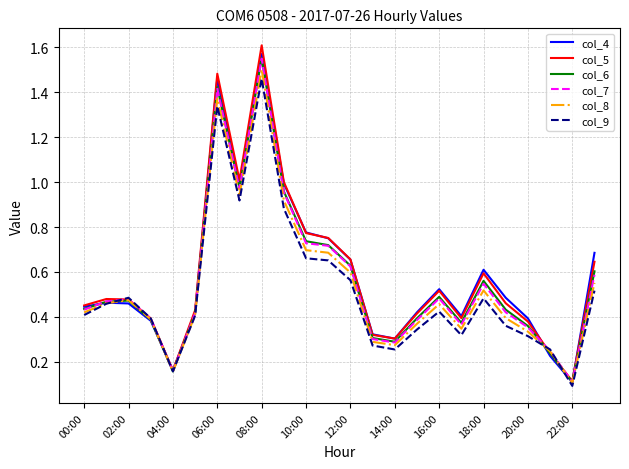

Which series has the largest range (max minus min)?

col_5